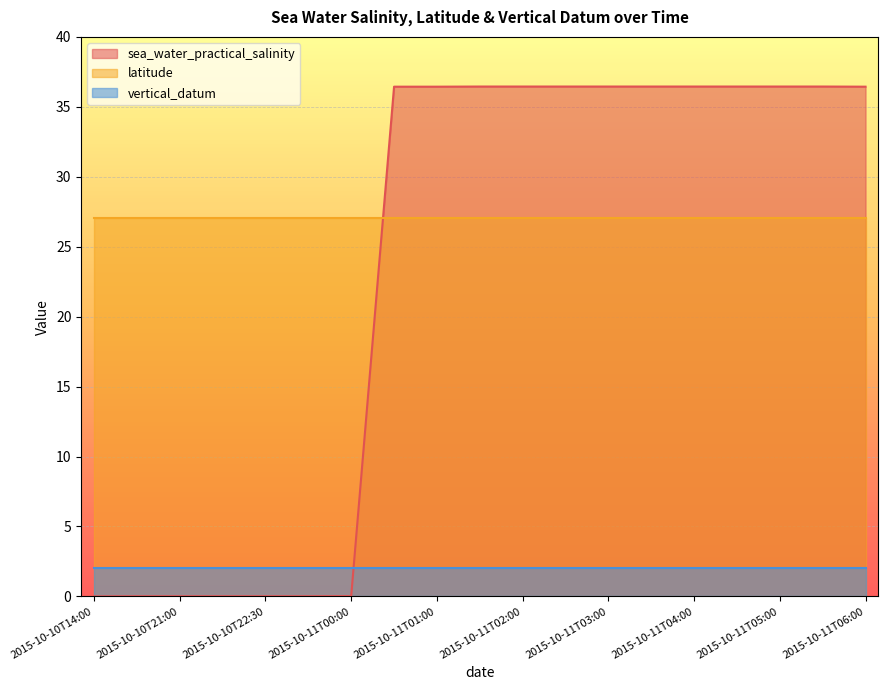

At 2015-10-11T01:30, list the series in order from smallest to largest.

vertical_datum, latitude, sea_water_practical_salinity